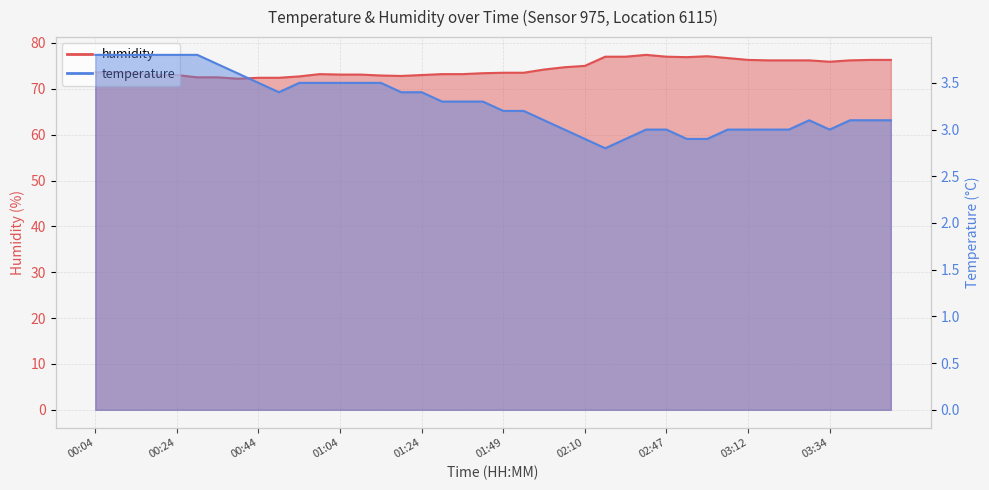

What is the value of the temperature point at the 27th from the left?

2.9